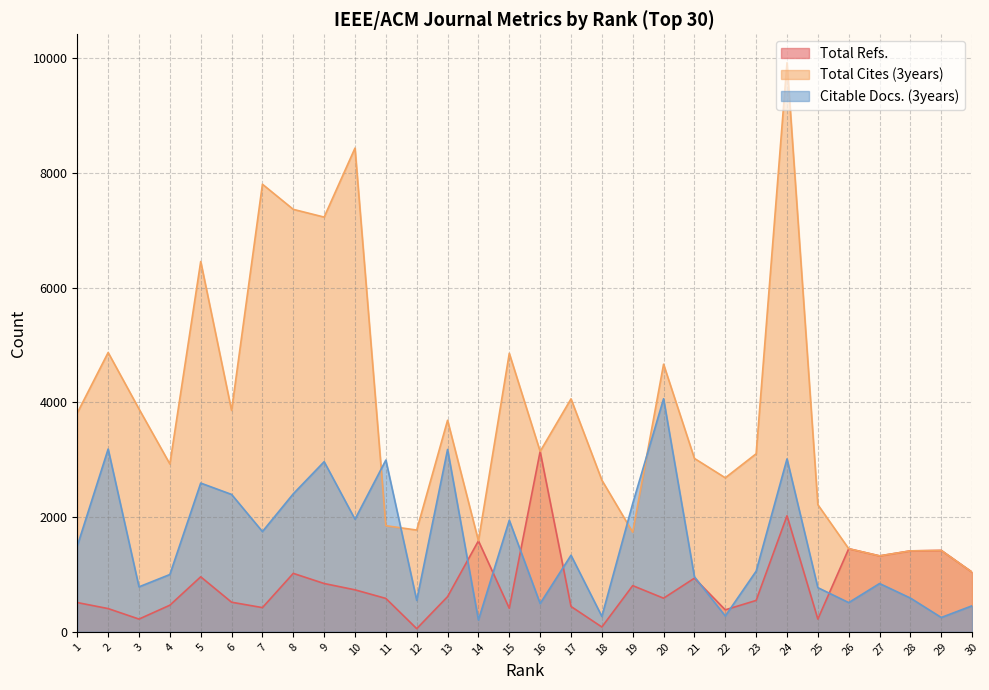

At how many categories does at least one series exceed 690?

30